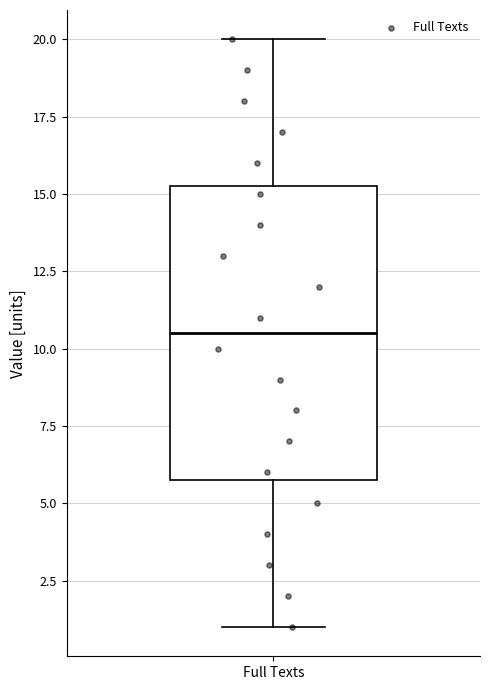

Read this box plot against the y-axis: the position of the median line, the range covered by the box, and the ends of both whiskers. The values are not printed on the chart, so give them approximately, as read against the axis.

median 10.5, box 6.0 to 15.5, whiskers 1.0 to 20.0